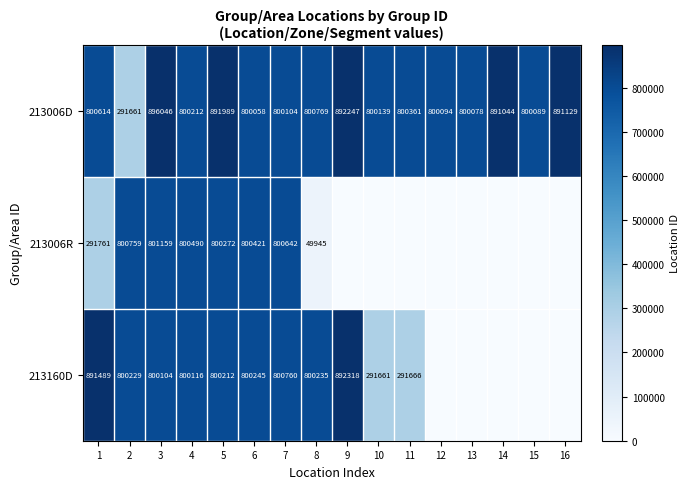

What value does the 213006D series have at 10, to the nearest 10?

800140